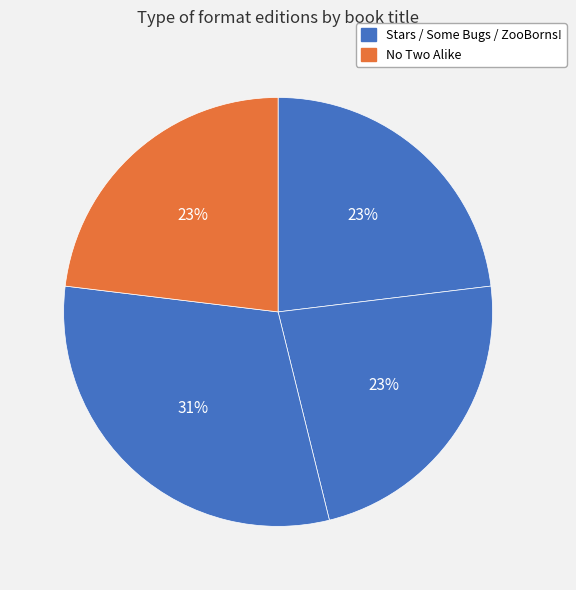

Rank the categories by value from highest to lowest.

ZooBorns!, Stars, Some Bugs, No Two Alike